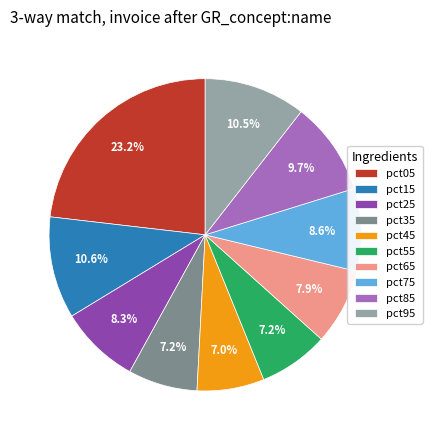

How many slices are in this pie chart?

10